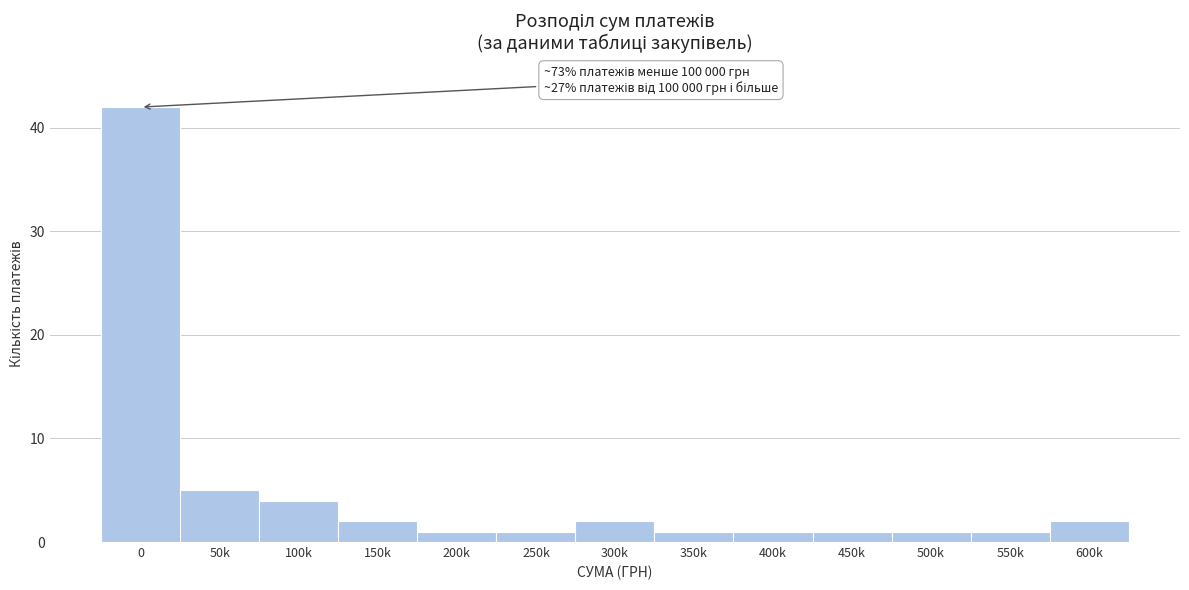

Reading left to right, what are all the values shown in this chart?

42	5	4	2	1	1	2	1	1	1	1	1	2